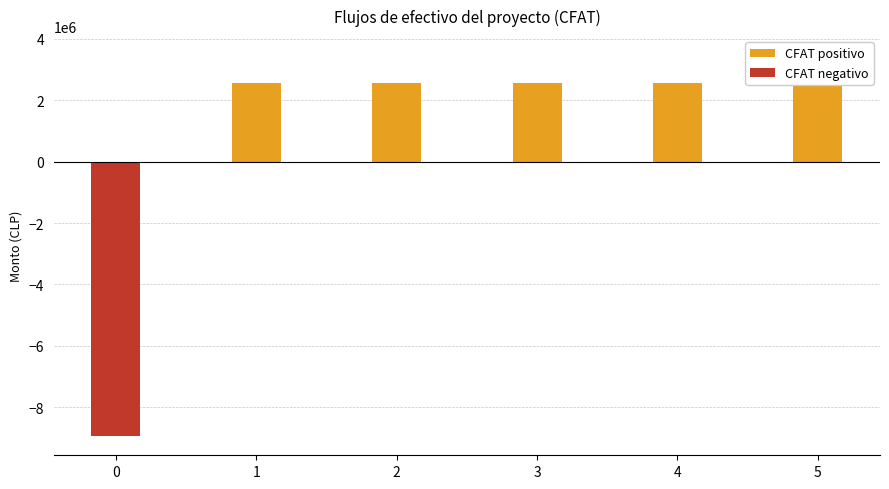

What is the value of the 3rd bar from the left?

2556606